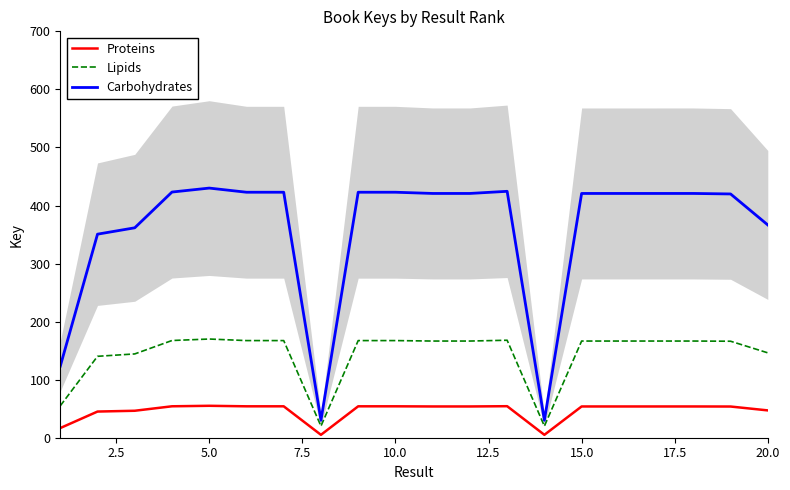

True or false: Carbohydrates and Proteins intersect in this chart.

False